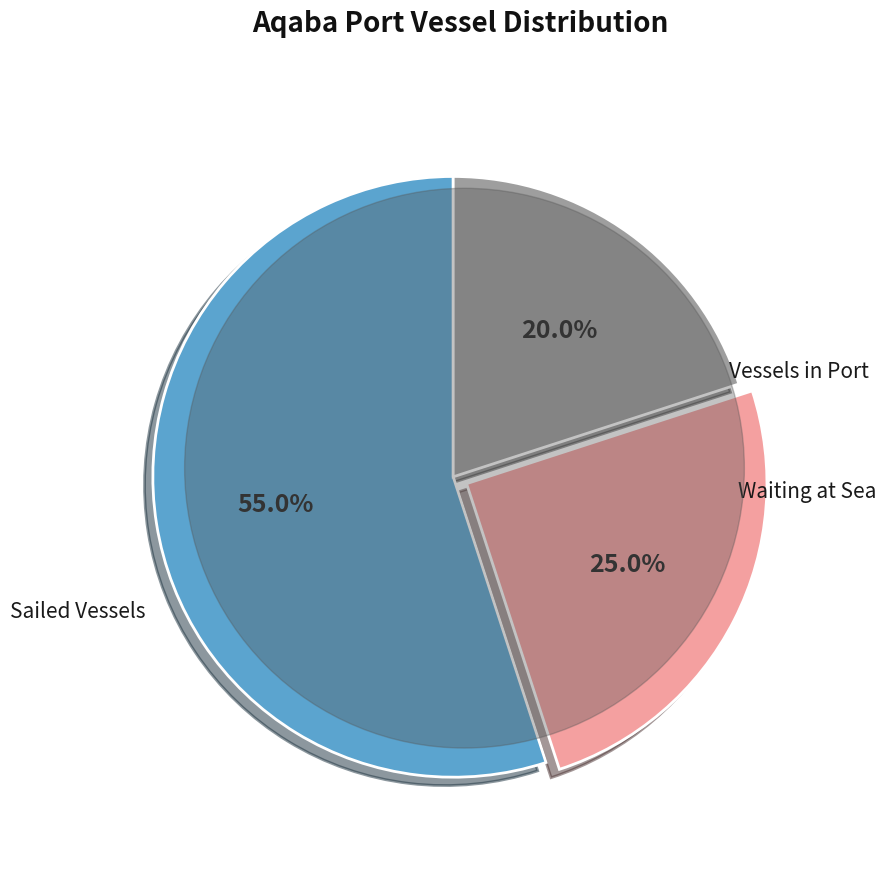

Is there any slice that represents more than half of the pie?

Yes